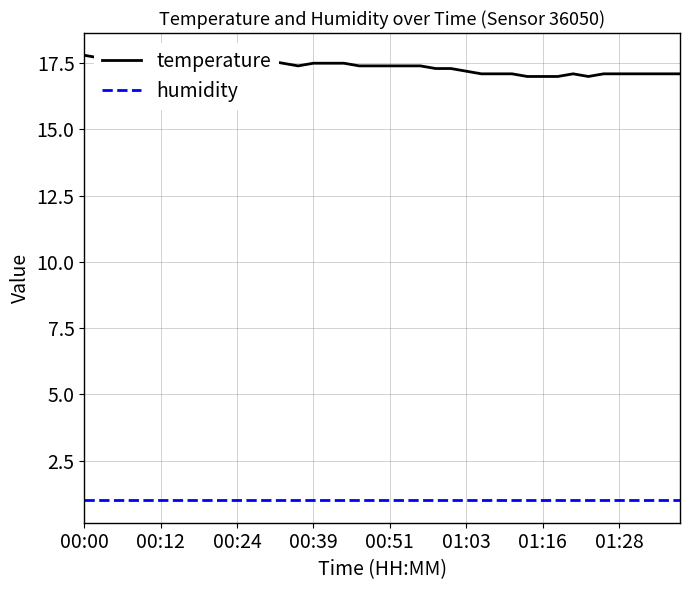

Rank the series by their maximum value, from lowest to highest.

humidity, temperature